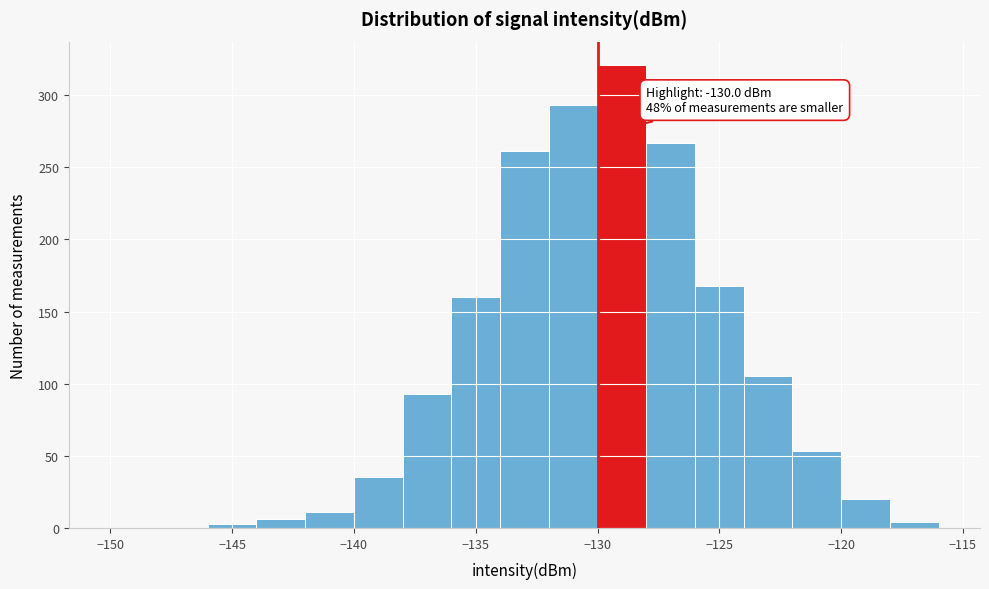

Which range on the x-axis has the tallest bar?

-130 to -128